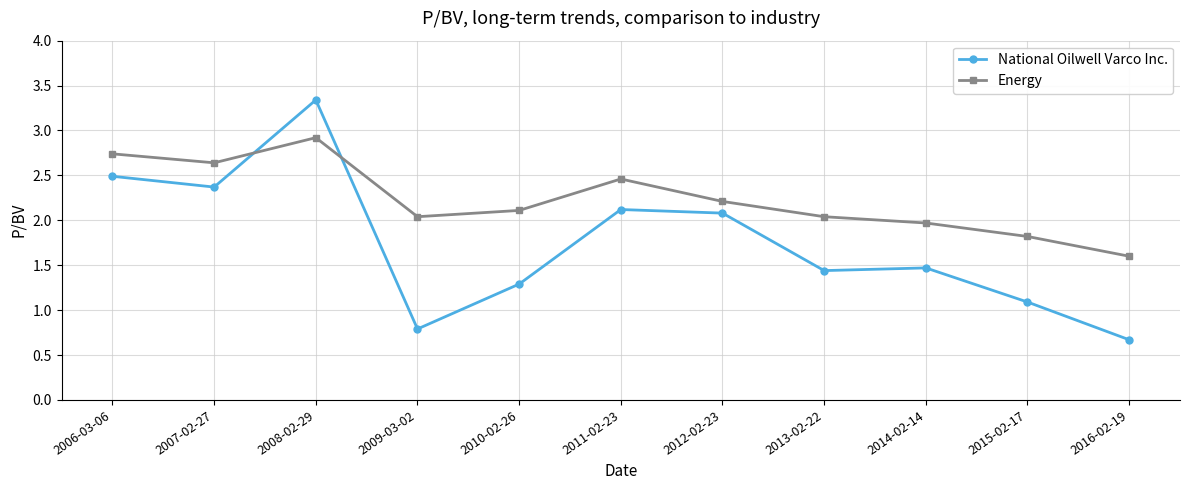

Which category has the lowest value in the Energy series?

2016-02-19